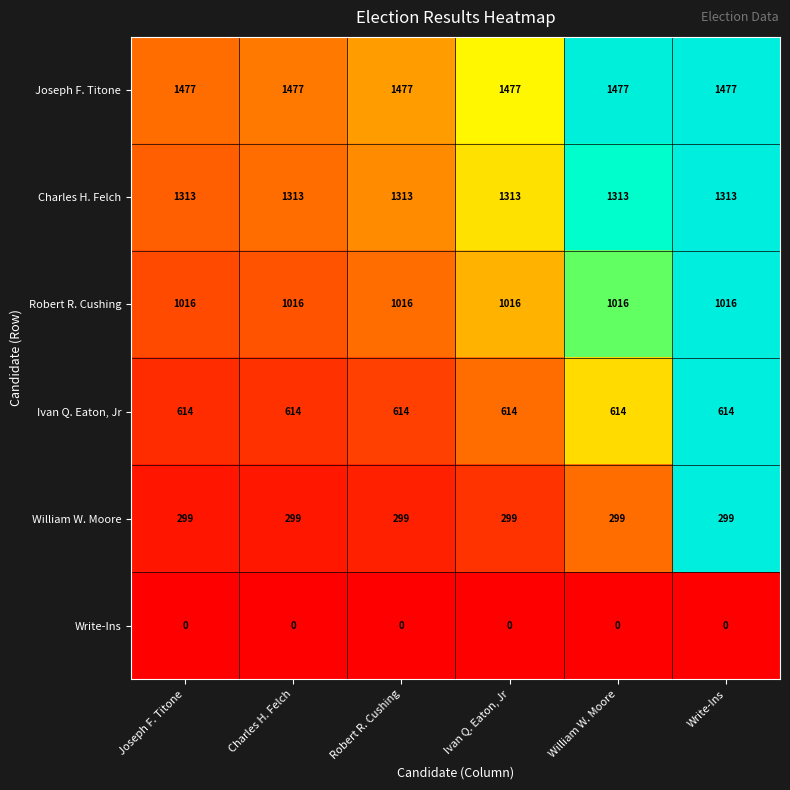

At Robert R. Cushing, list the series in order from smallest to largest.

Write-Ins, William W. Moore, Ivan Q. Eaton, Jr, Robert R. Cushing, Charles H. Felch, Joseph F. Titone